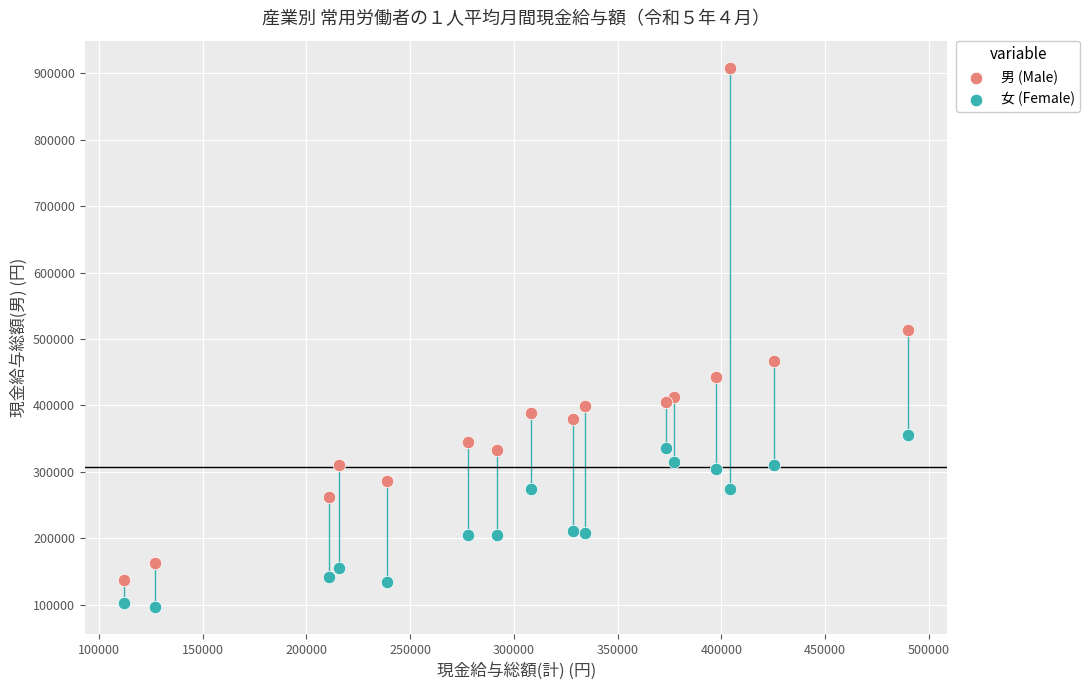

Across all series, what Y value is closest to 502331?

513990